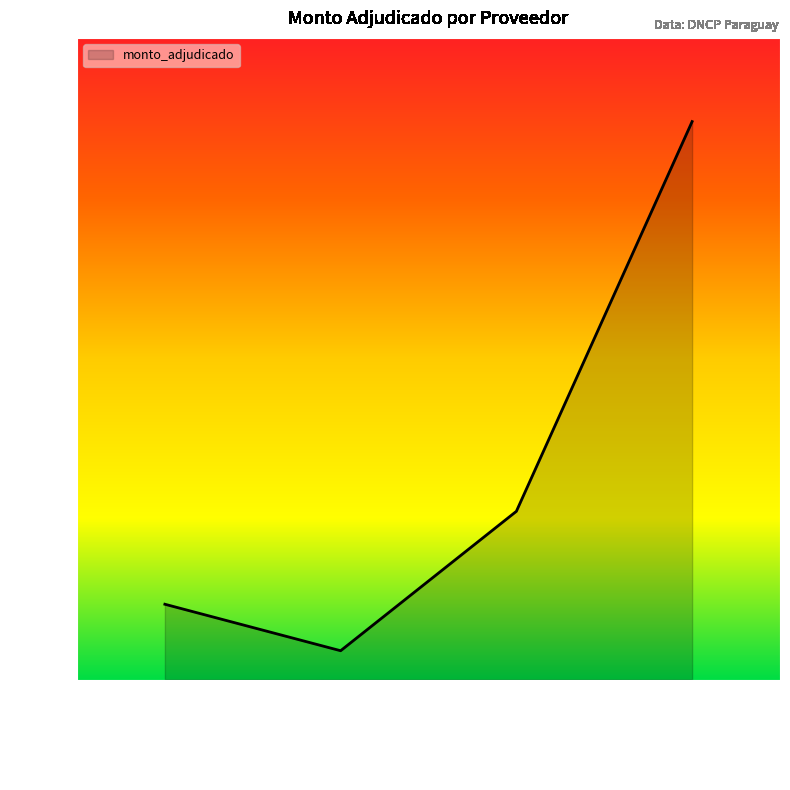

Is this an area chart (filled region under the line)?

Yes